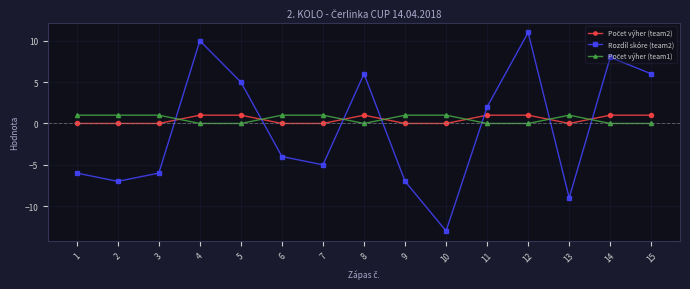

Which series has the widest spread of values?

Rozdíl skóre (team2)